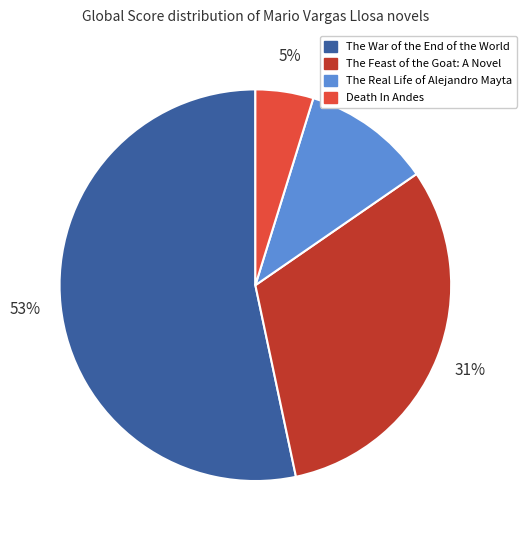

Approximately how many times larger is the value at The Real Life of Alejandro Mayta compared to Death In Andes?

2.2